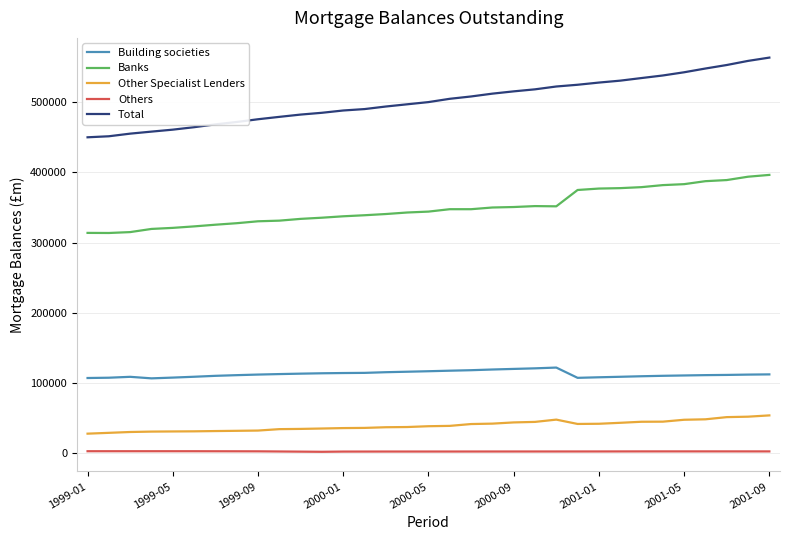

What is the difference between the maximum and second lowest values in the Other Specialist Lenders series?

24882